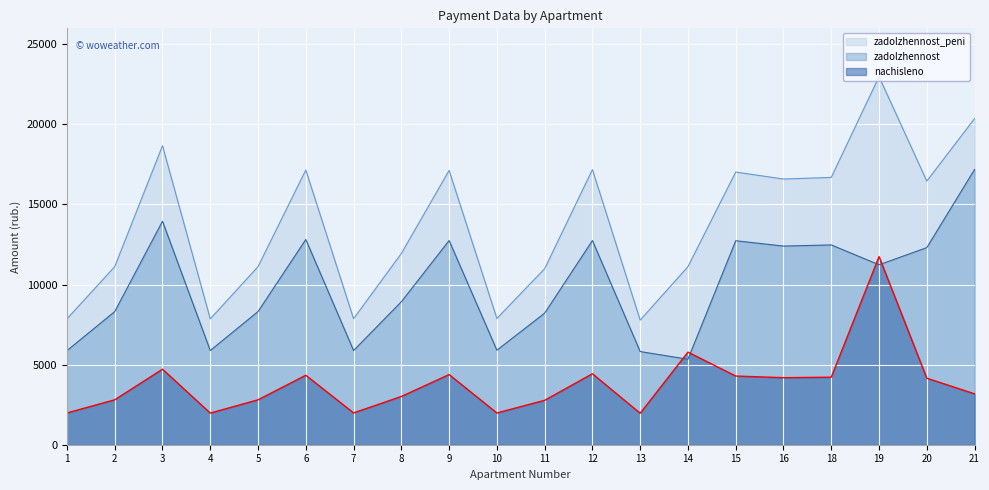

How many intersections are there between zadolzhennost and nachisleno?

4